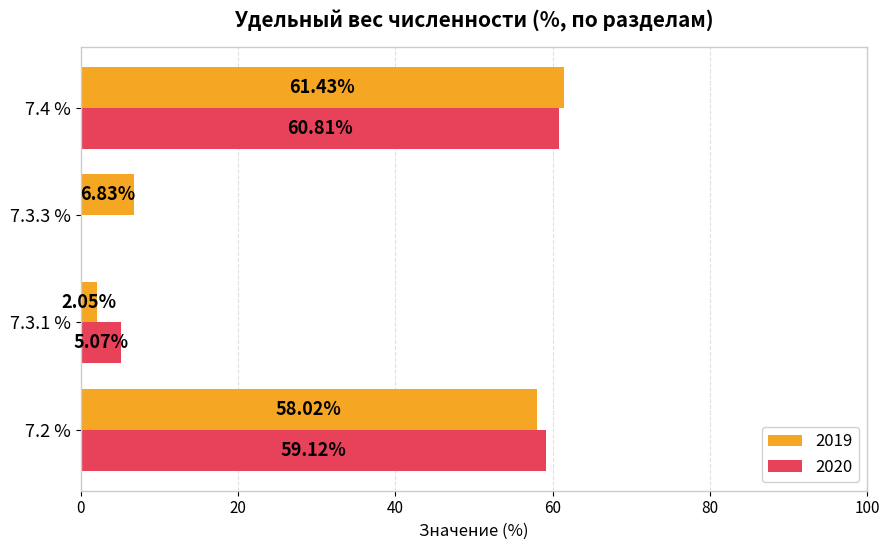

Between 7.2 % and 7.3.3 %, which series saw the biggest shift?

2020